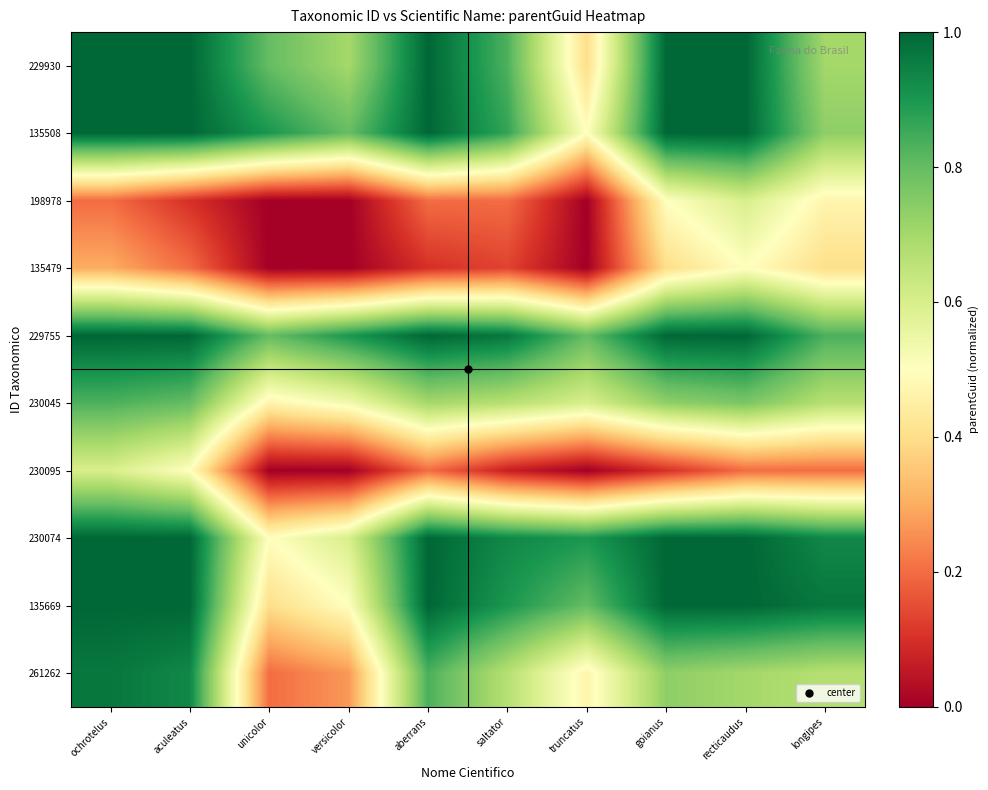

Which has a higher value, aberrans or unicolor?

aberrans